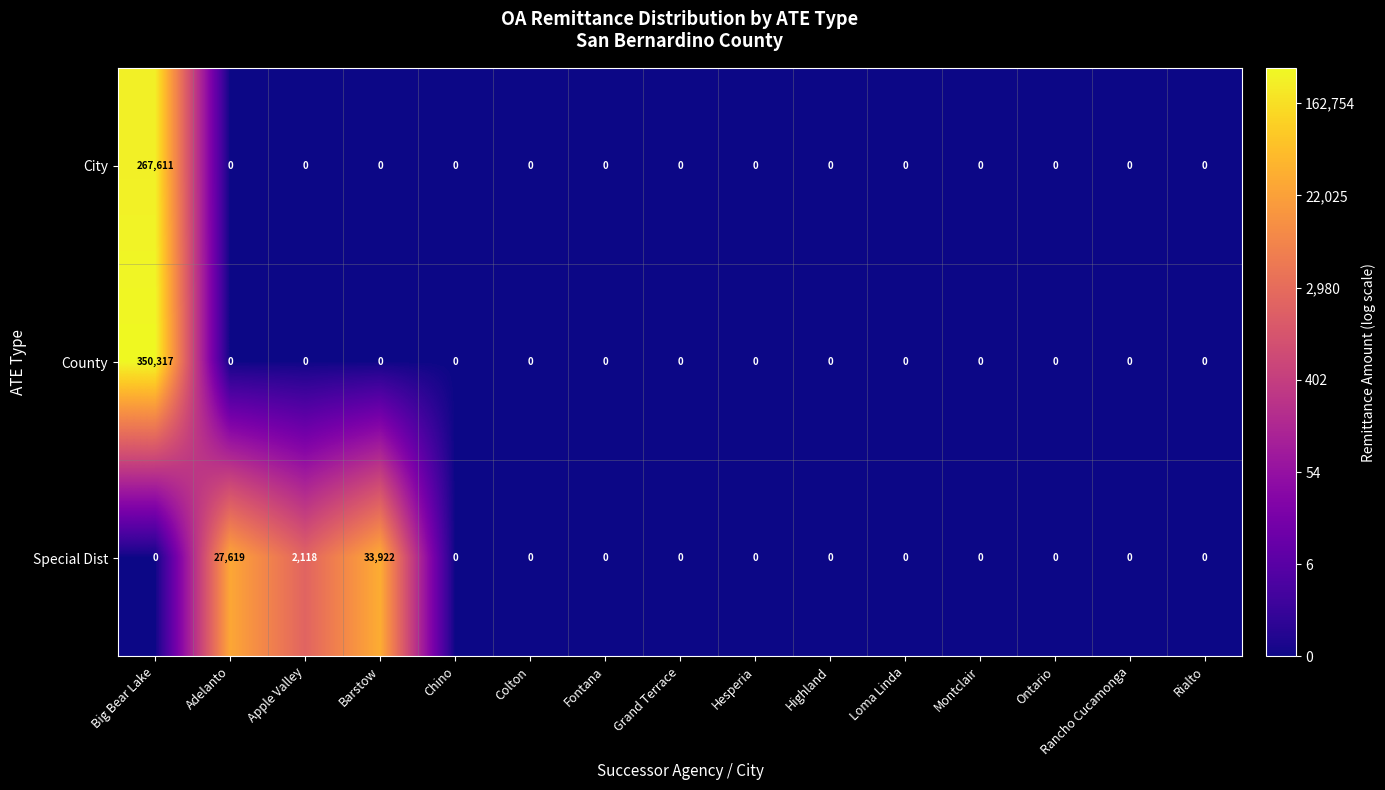

List the series in order of their peak value, lowest first.

Special Dist, City, County